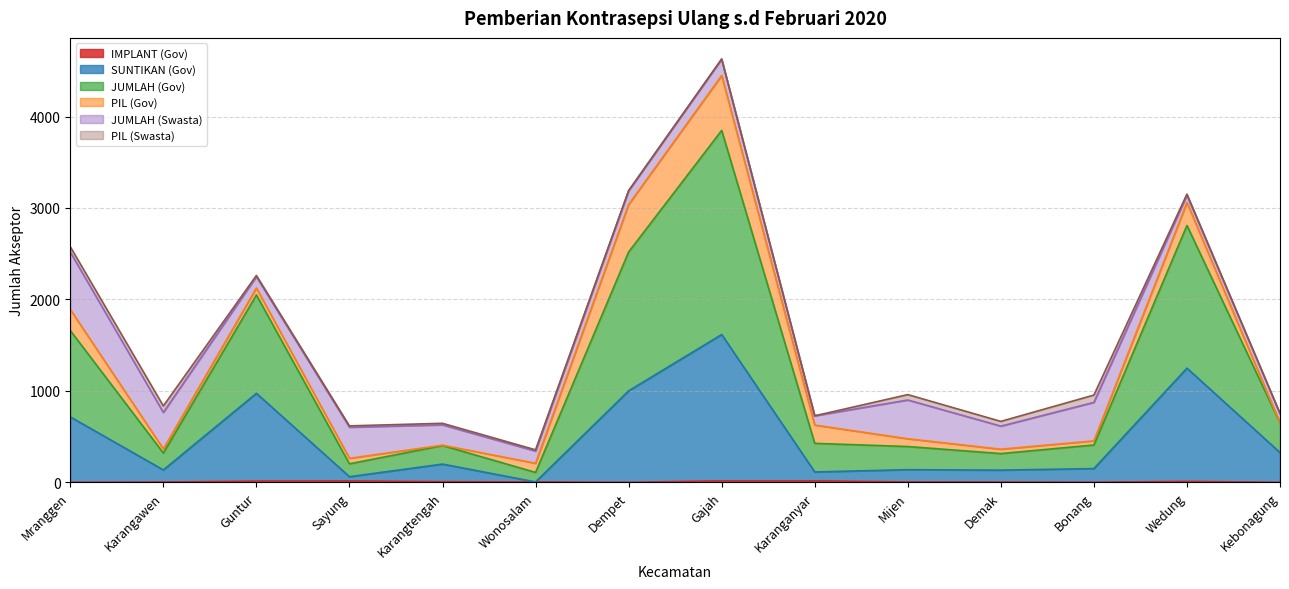

What is the value of the IMPLANT (Gov) point at the 5th from the left?

7